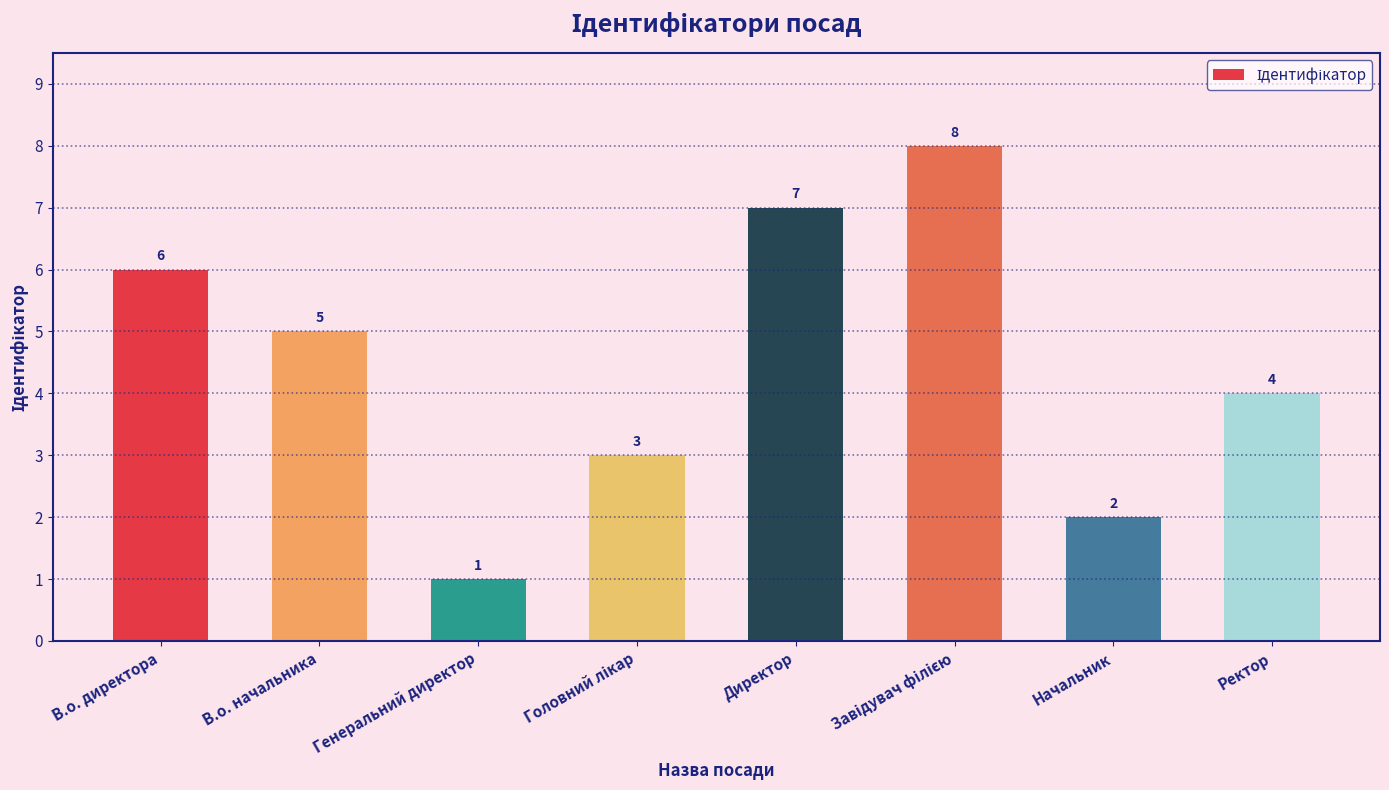

What is the change in value from В.о. директора to Генеральний директор?

-5